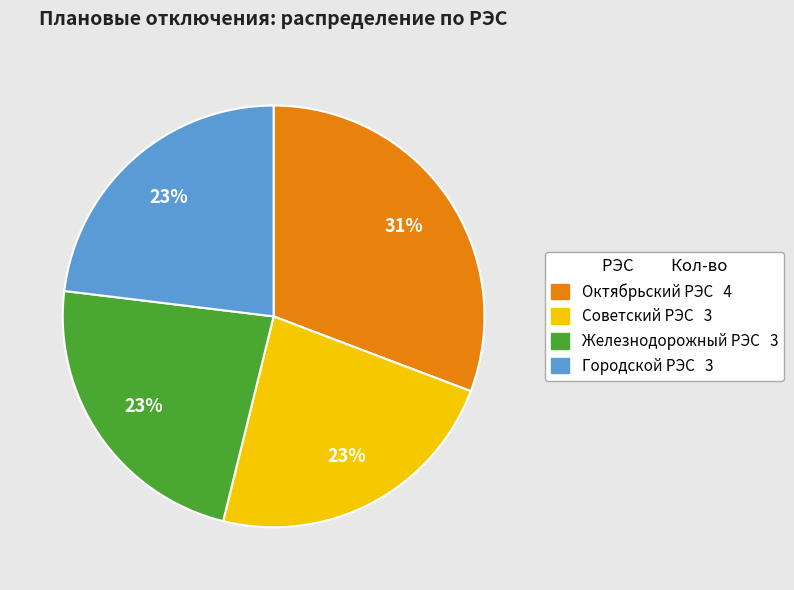

To the nearest percent, what portion does Советский РЭС represent?

23%